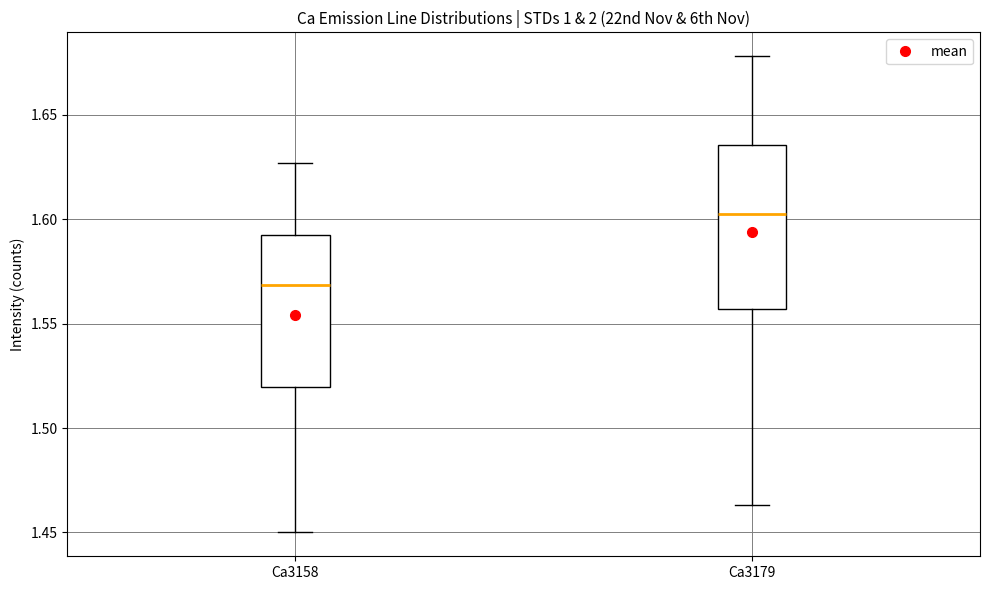

Which box has the lowest median line?

Ca3158